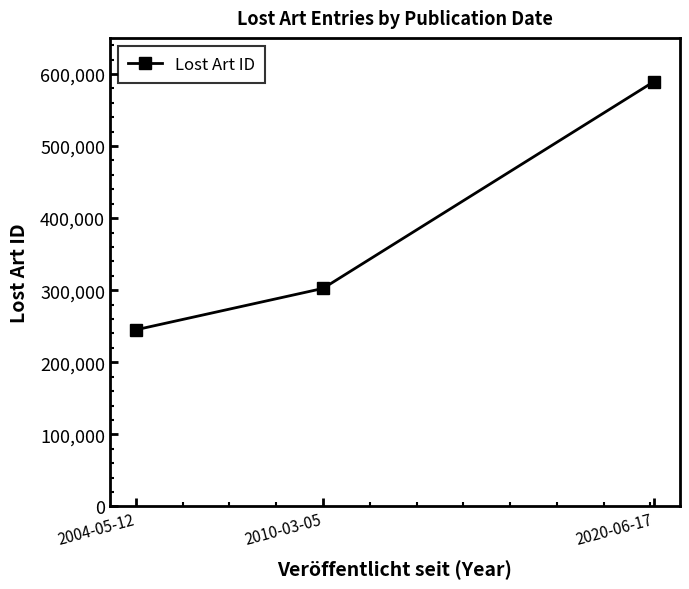

How many values are between 245017 and 589493?

3